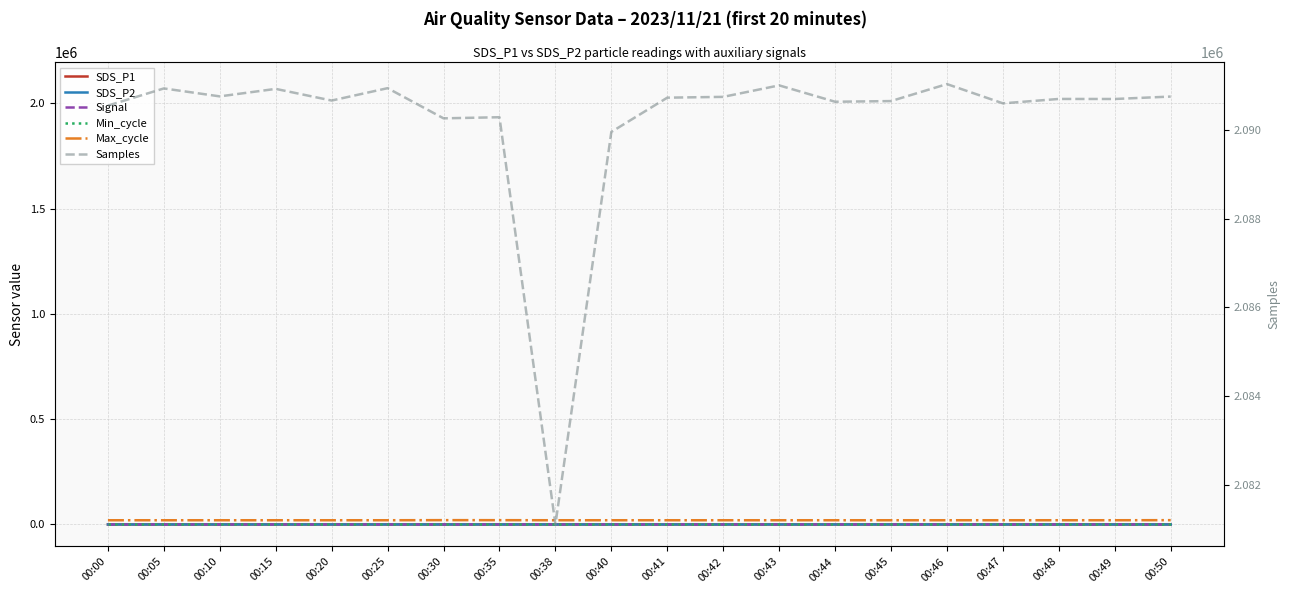

Which category has the highest value in the SDS_P1 series?

00:05